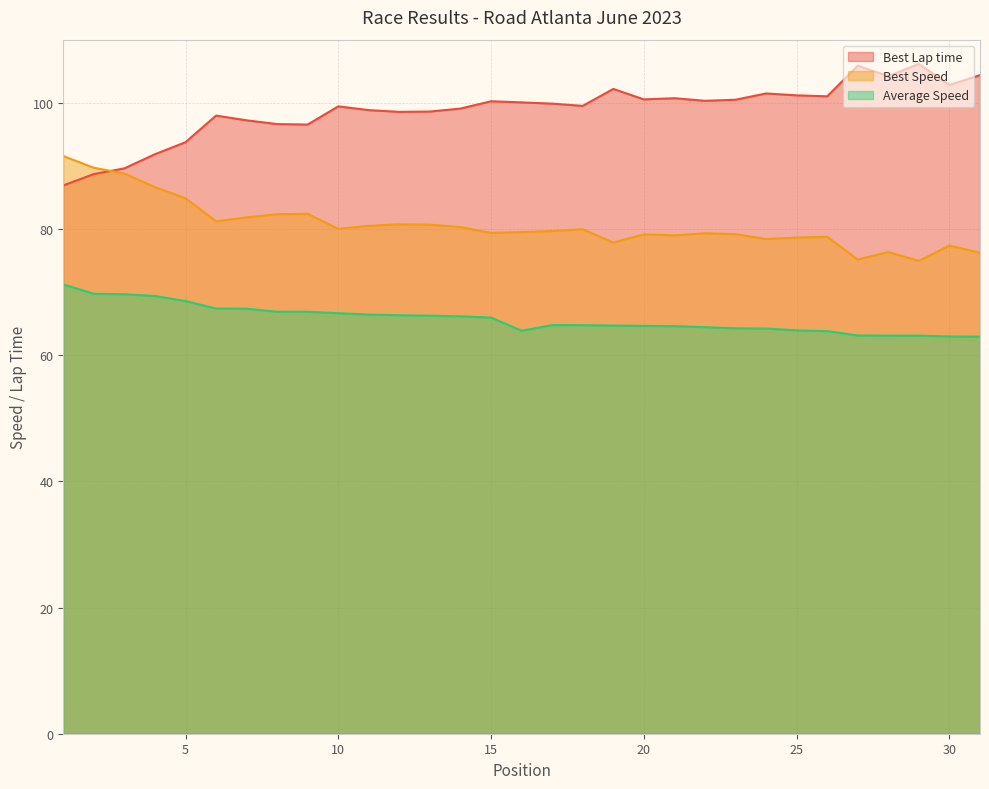

What is the maximum value shown in the chart?

106.2